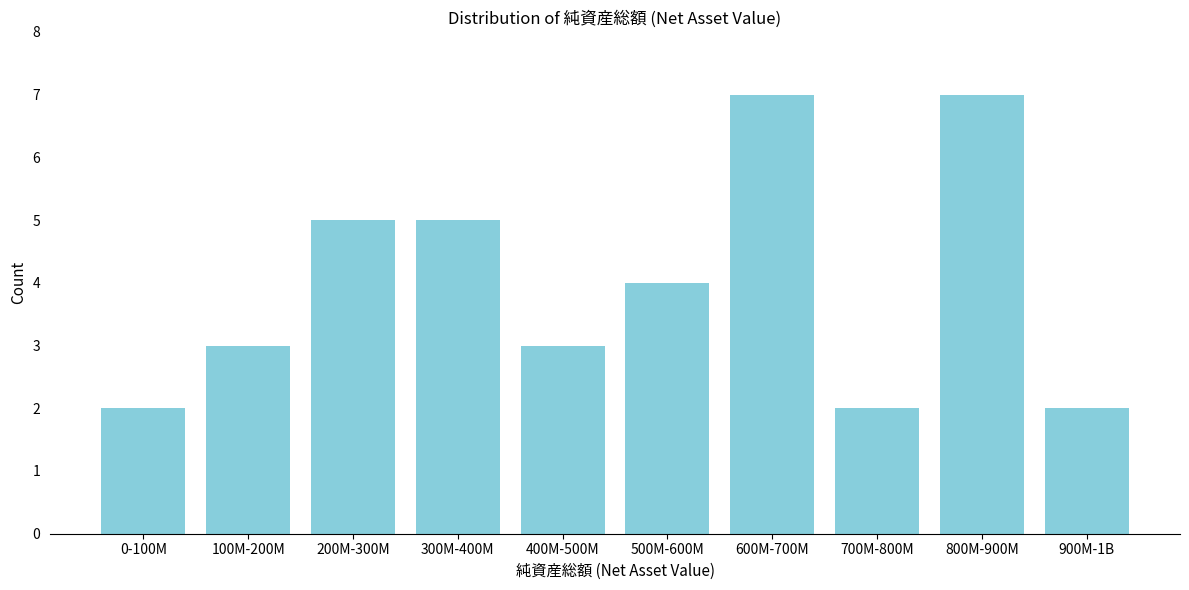

Reading right to left, transcribe all the data shown in this chart.

2	7	2	7	4	3	5	5	3	2